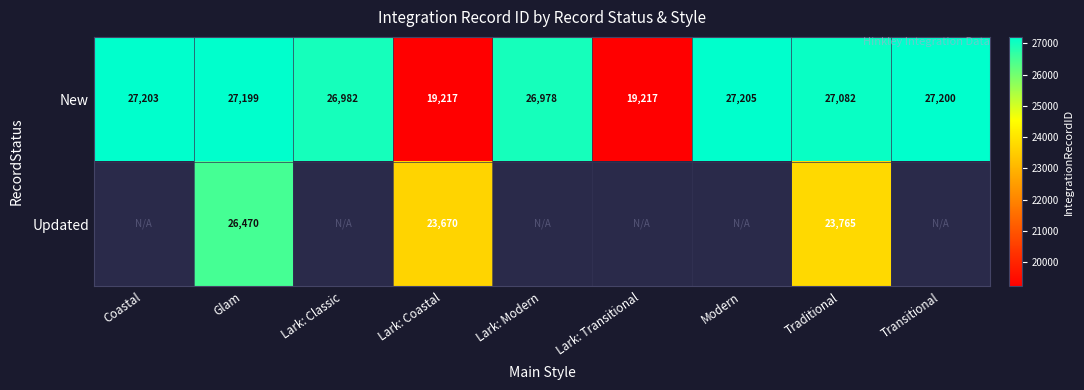

The value of New at Coastal is 27203. True or false?

True